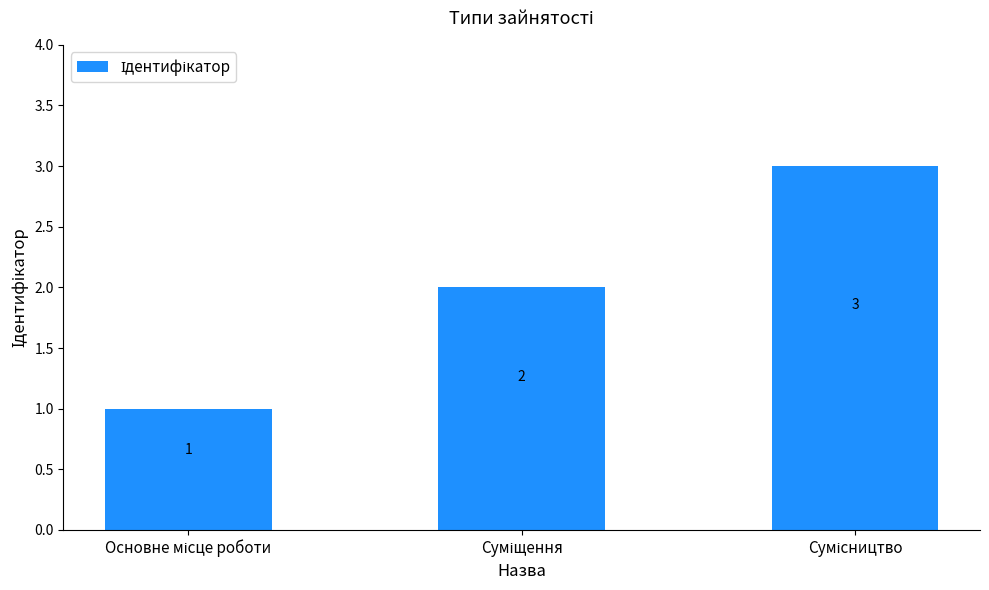

How many values are between 1 and 3?

3